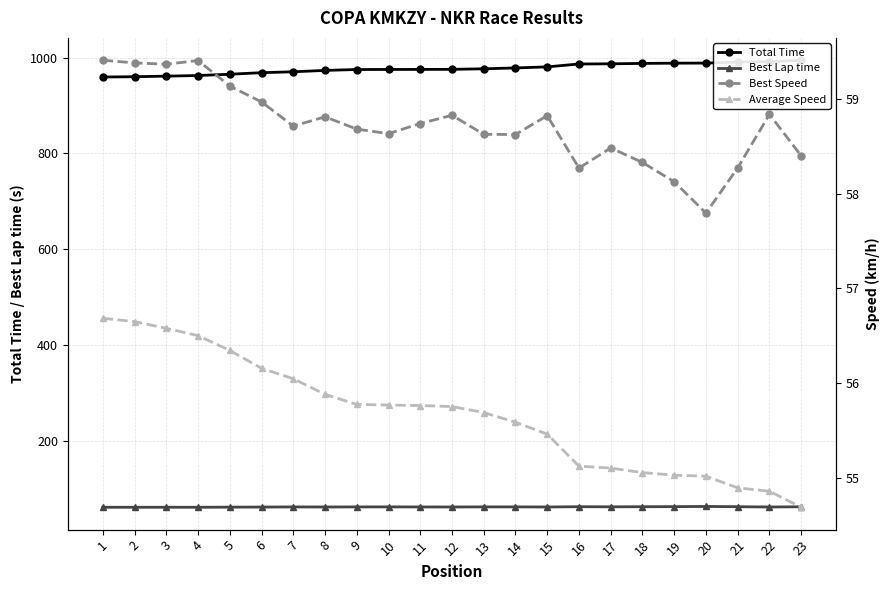

What are all the series names shown in the legend?

Total Time, Best Lap time, Best Speed, Average Speed